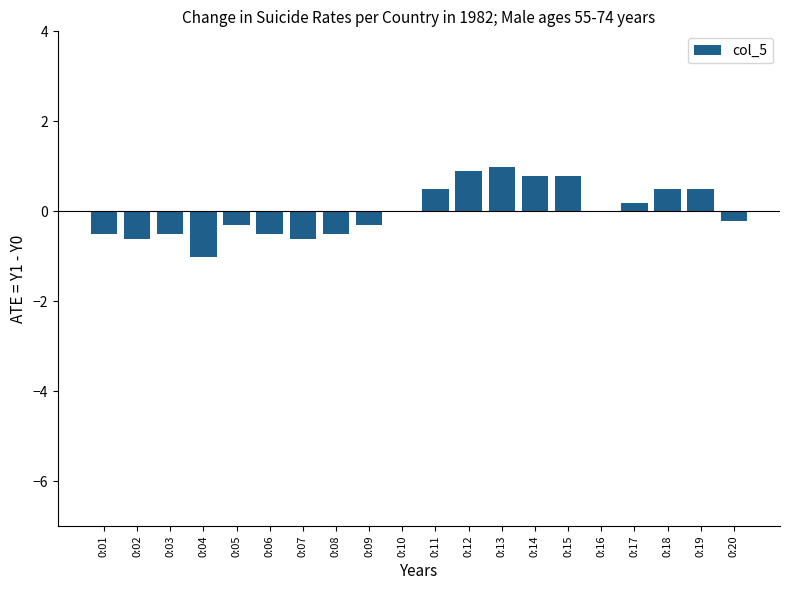

What is the greatest value displayed?

1.0